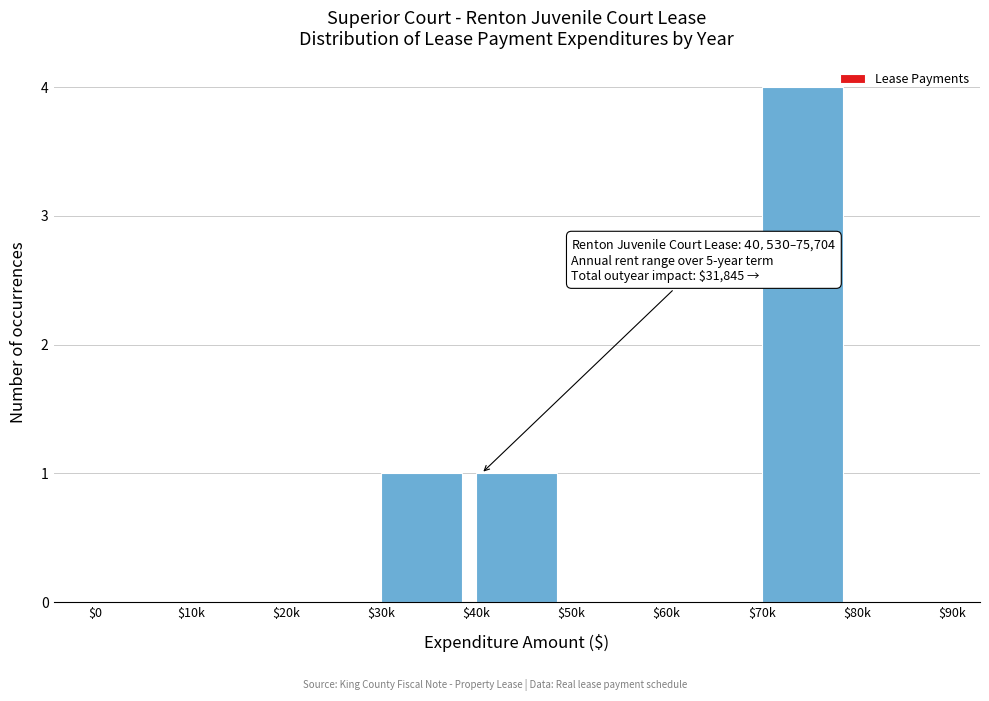

True or false: the data shows 0 at $50k.

True